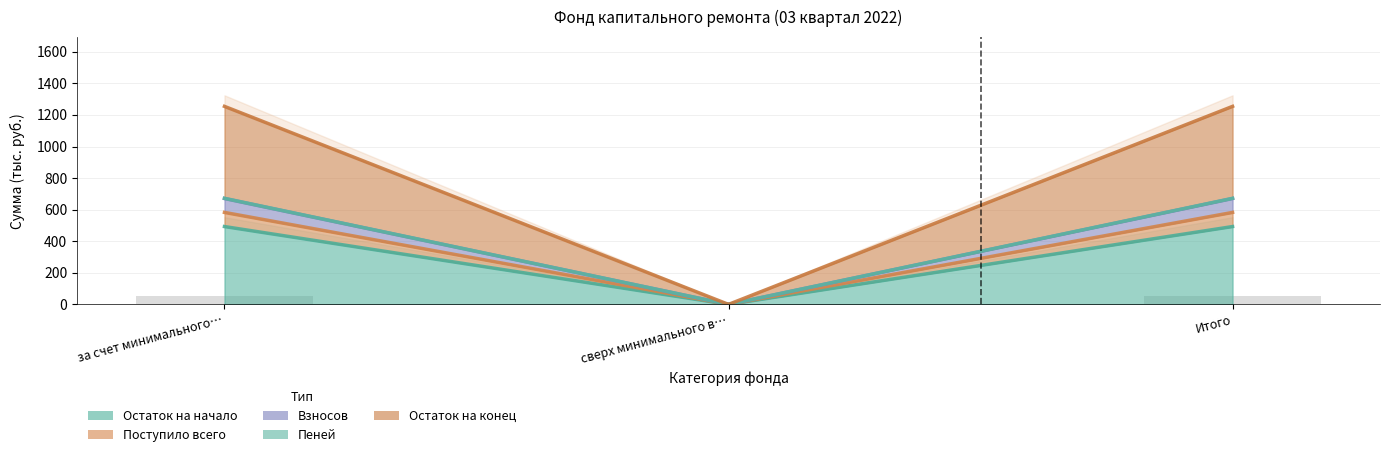

The value of Поступило всего at Итого is 866.2. True or false?

False